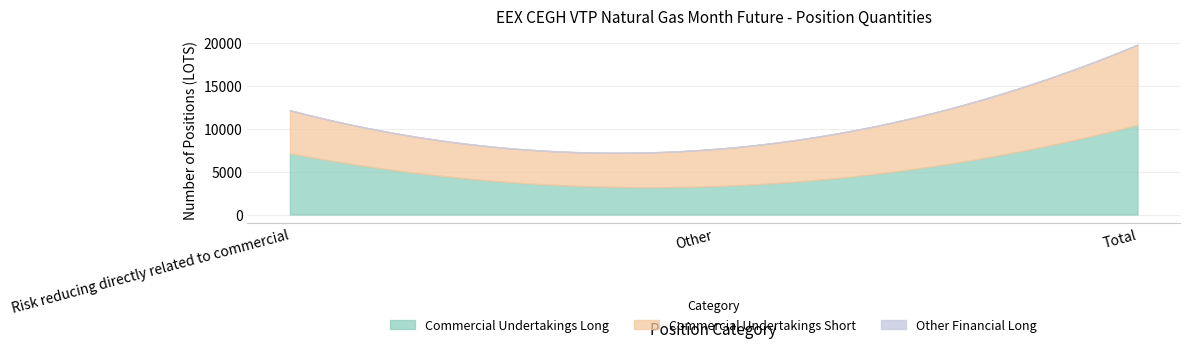

Rank the series at Risk reducing directly related to commercial from highest to lowest value.

Commercial Undertakings Long, Commercial Undertakings Short, Other Financial Long